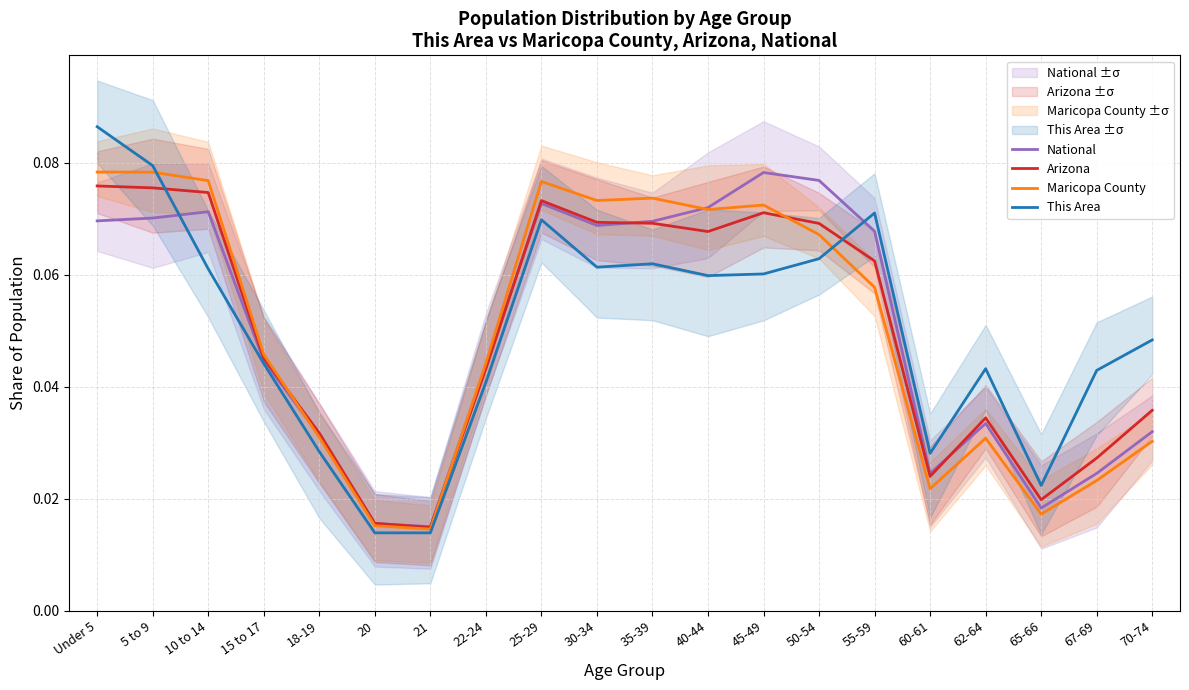

True or false: This Area and National intersect in this chart.

True